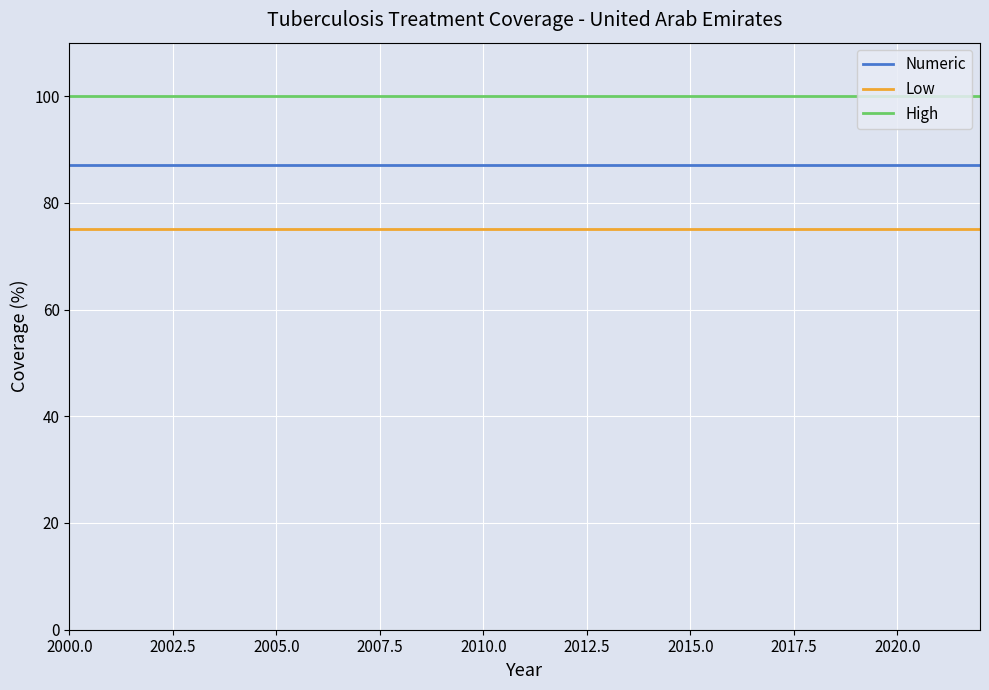

How many lines are shown in the chart?

3